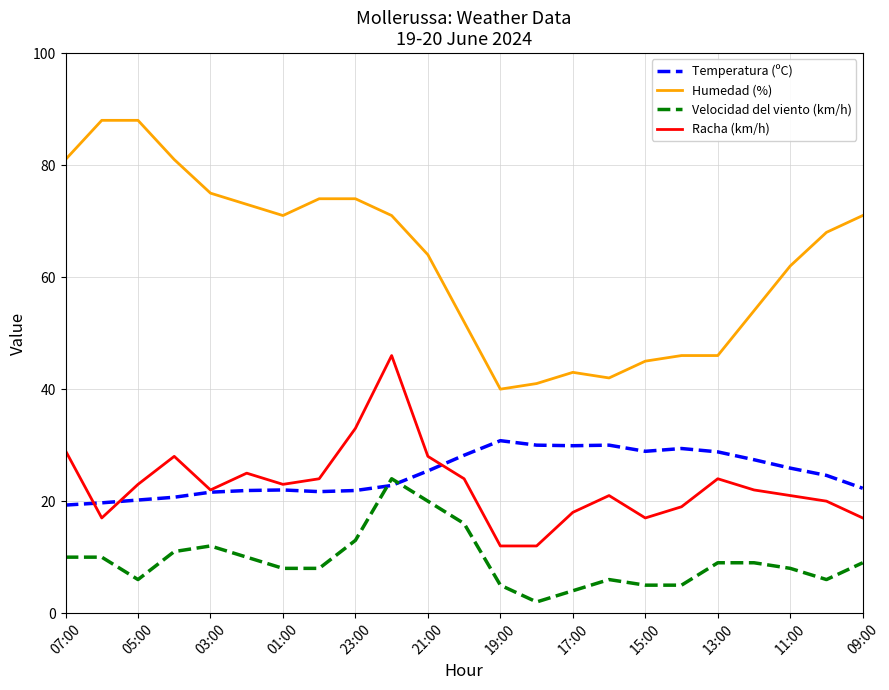

What is the difference between the maximum and minimum values in the Velocidad del viento (km/h) series?

22.0